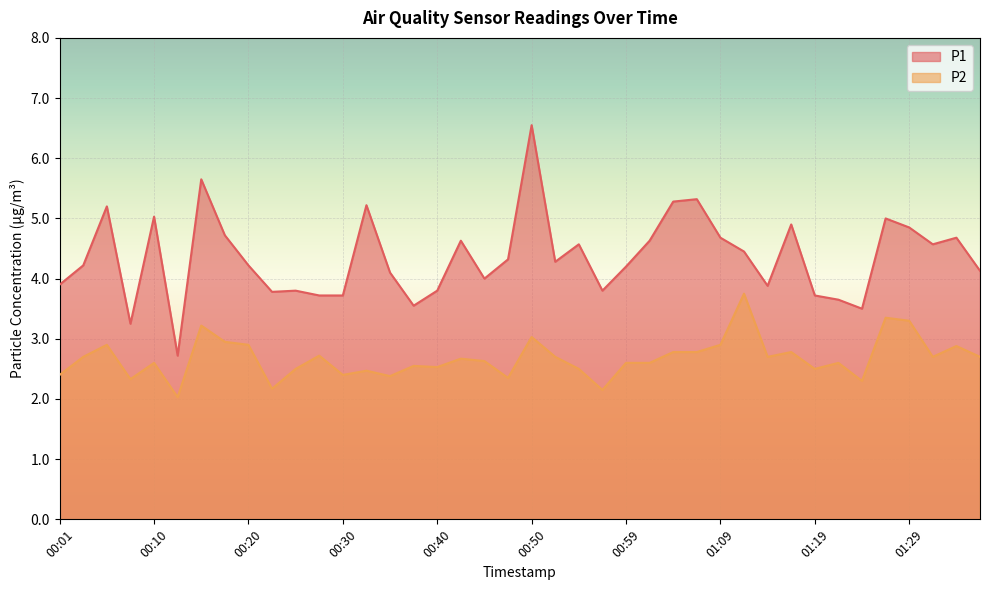

What is the difference between the second highest and second lowest values in the P1 series?

2.4